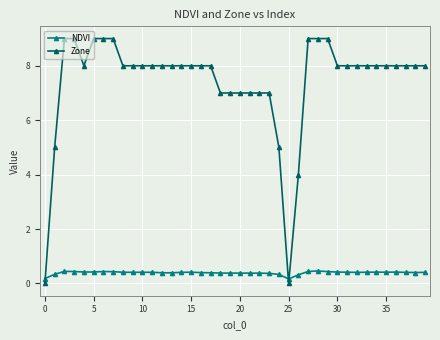

Which series ends up on top after the final intersection of Zone and NDVI?

Zone